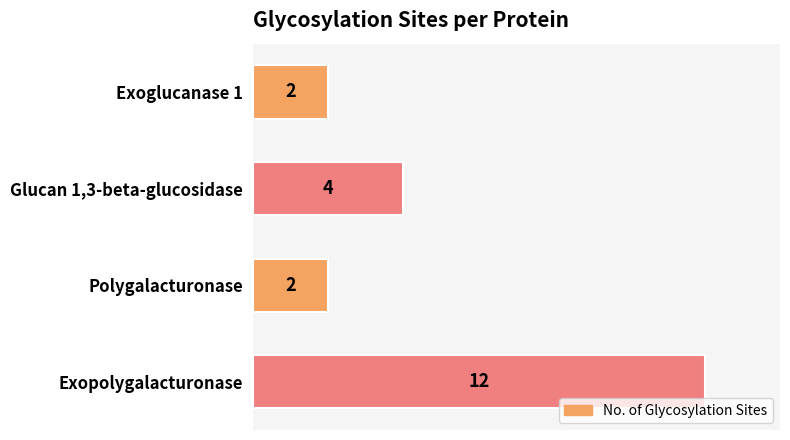

Which has a higher value, Exoglucanase 1 or Glucan 1,3-beta-glucosidase?

Glucan 1,3-beta-glucosidase